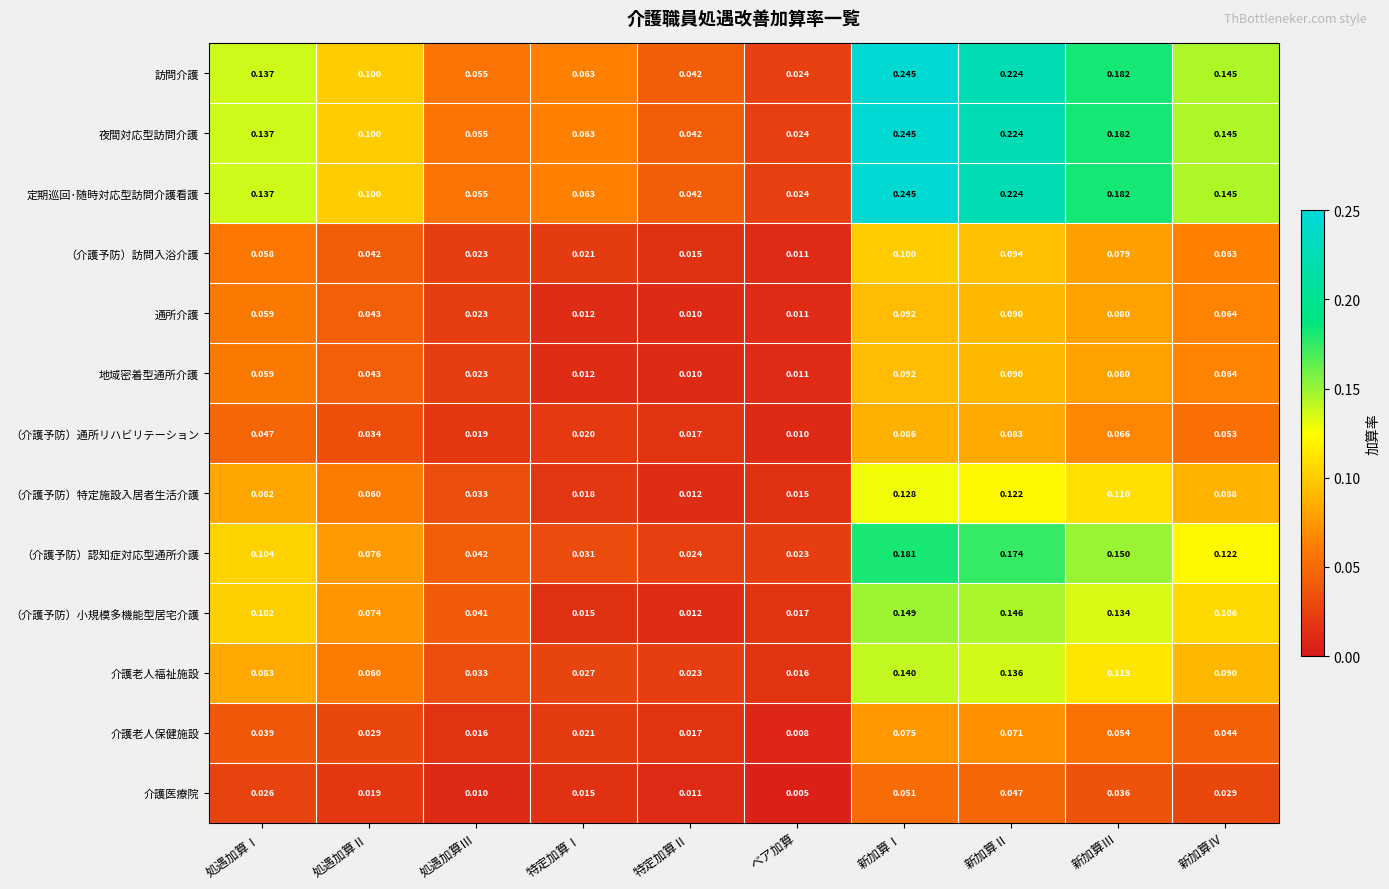

At which label is 介護老人福祉施設 closest to 0?

ベア加算